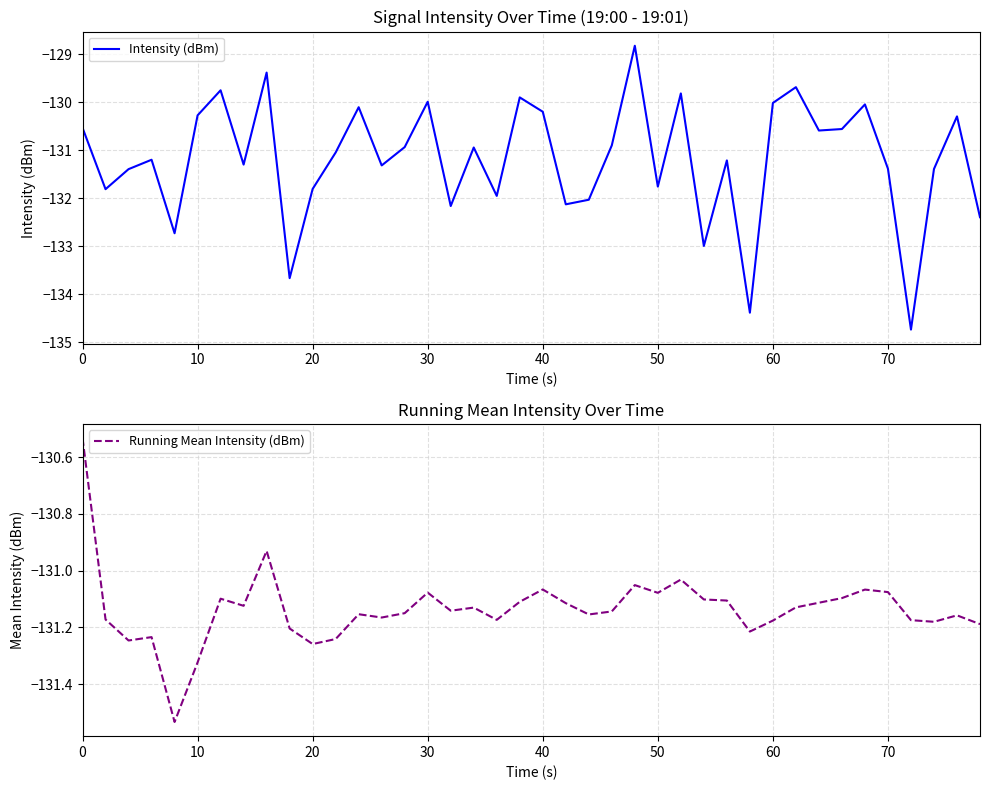

Reading left to right, list all the values displayed in this chart.

Intensity (dBm): -130.5	-131.8	-131.4	-131.2	-132.7	-130.3	-129.8	-131.3	-129.4	-133.7	-131.8	-131.0	-130.1	-131.3	-130.9	-130.0	-132.2	-130.9	-132.0	-129.9	-130.2	-132.1	-132.0	-130.9	-128.8	-131.8	-129.8	-133.0	-131.2	-134.4	-130.0	-129.7	-130.6	-130.6	-130.0	-131.4	-134.7	-131.4	-130.3	-132.4
Running Mean Intensity (dBm): -130.5	-131.2	-131.2	-131.2	-131.5	-131.3	-131.1	-131.1	-130.9	-131.2	-131.3	-131.2	-131.2	-131.2	-131.1	-131.1	-131.1	-131.1	-131.2	-131.1	-131.1	-131.1	-131.2	-131.1	-131.1	-131.1	-131.0	-131.1	-131.1	-131.2	-131.2	-131.1	-131.1	-131.1	-131.1	-131.1	-131.2	-131.2	-131.2	-131.2